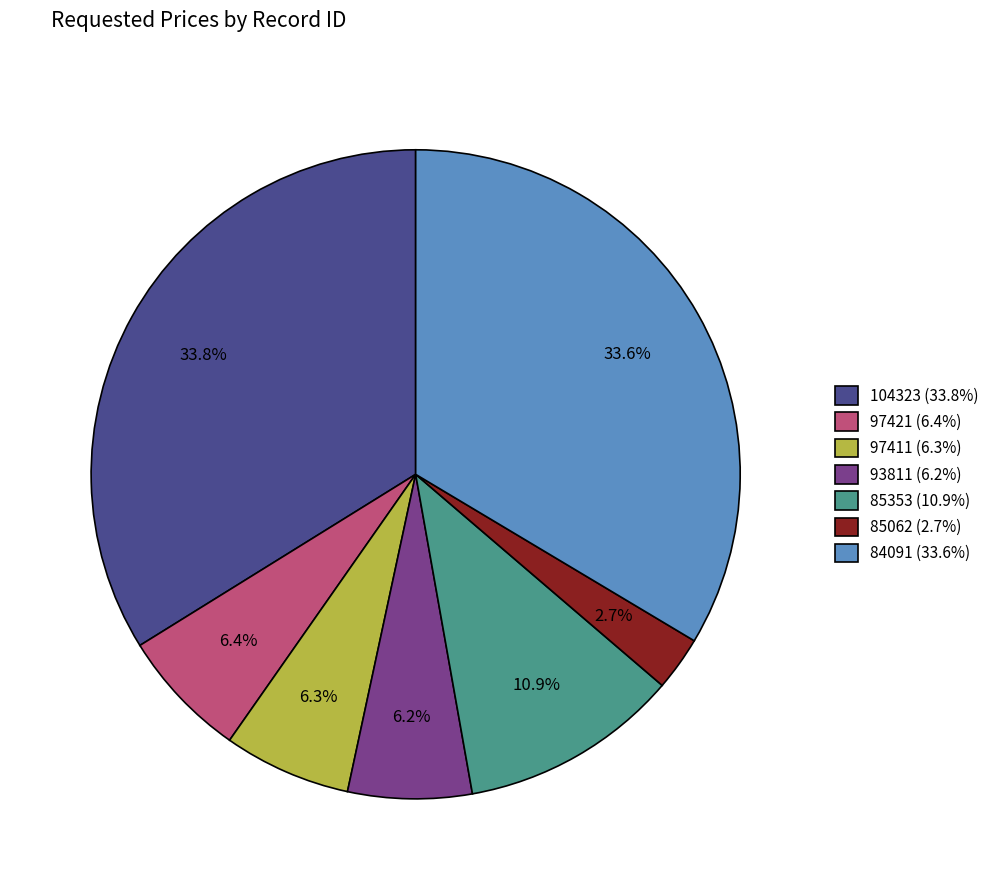

Is there a majority slice in this chart?

No